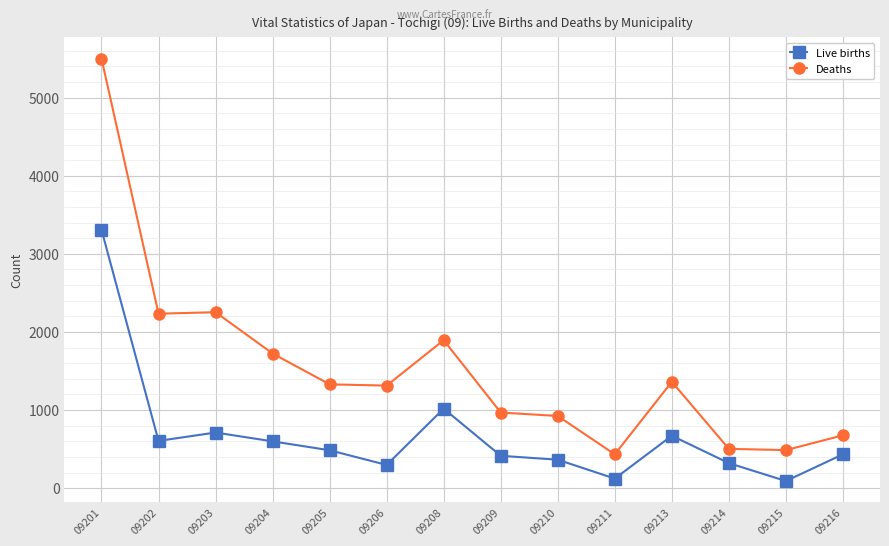

What is the spread (max minus min) of values at 09214?

183